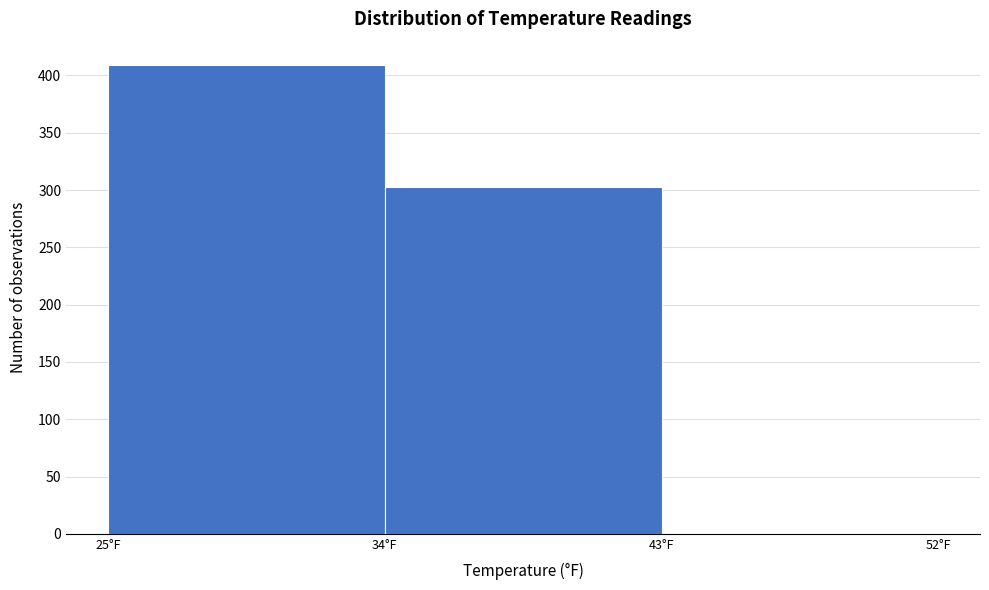

Reading left to right, list every bar in this chart as the range it spans on the x-axis followed by its height. The values are not printed on the chart, so give them approximately, as read against the axis.

25 to 34: 410
34 to 43: 305
43 to 52: 0